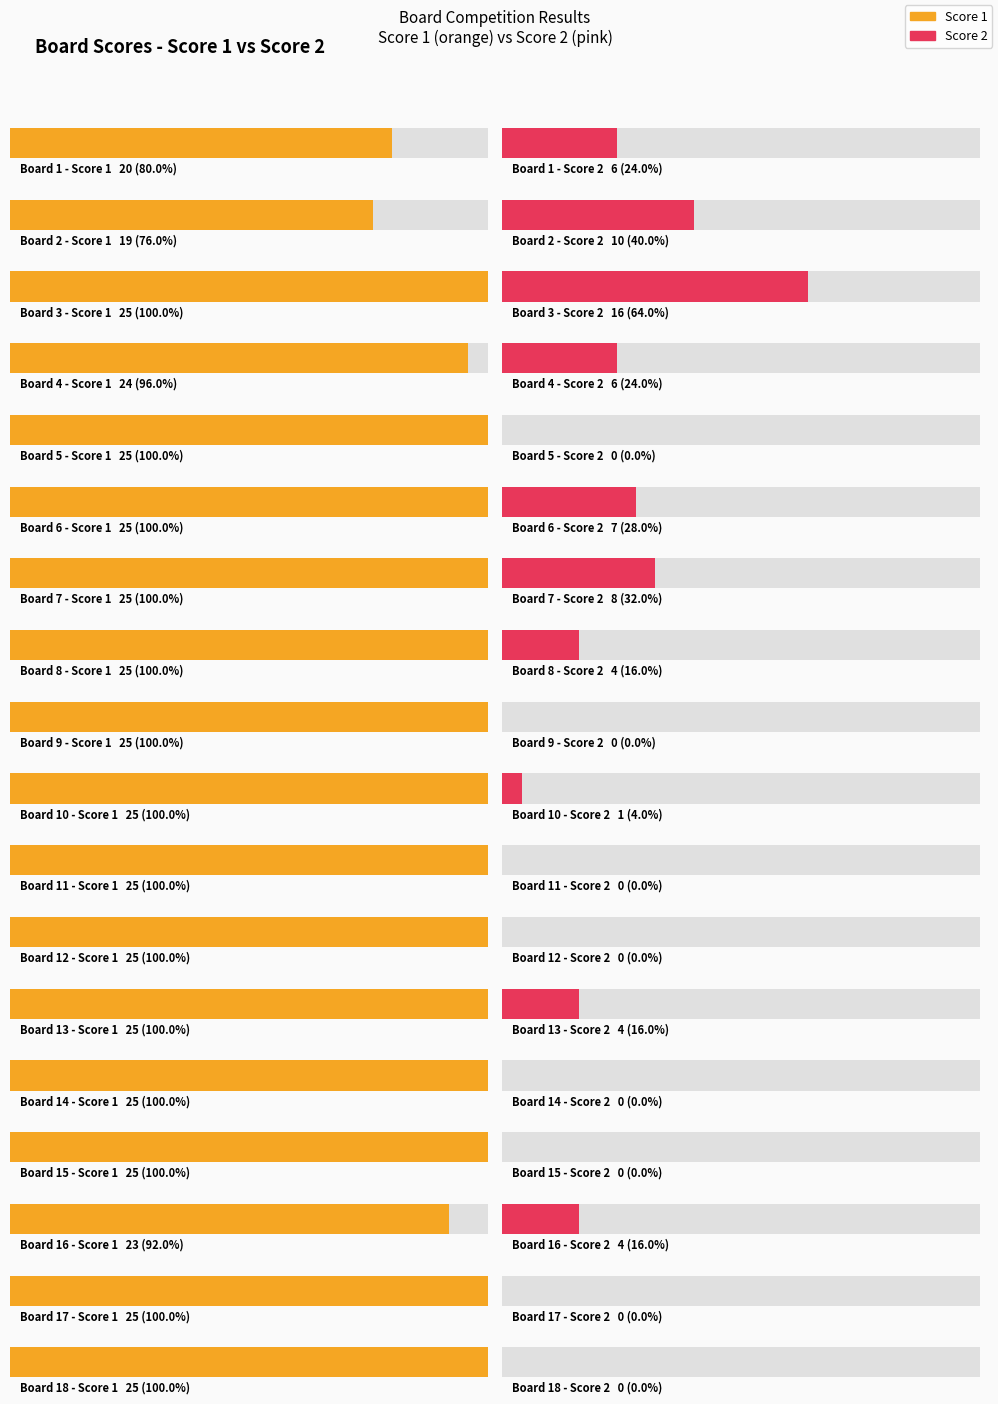

Which has a higher value, 12 or 18?

12